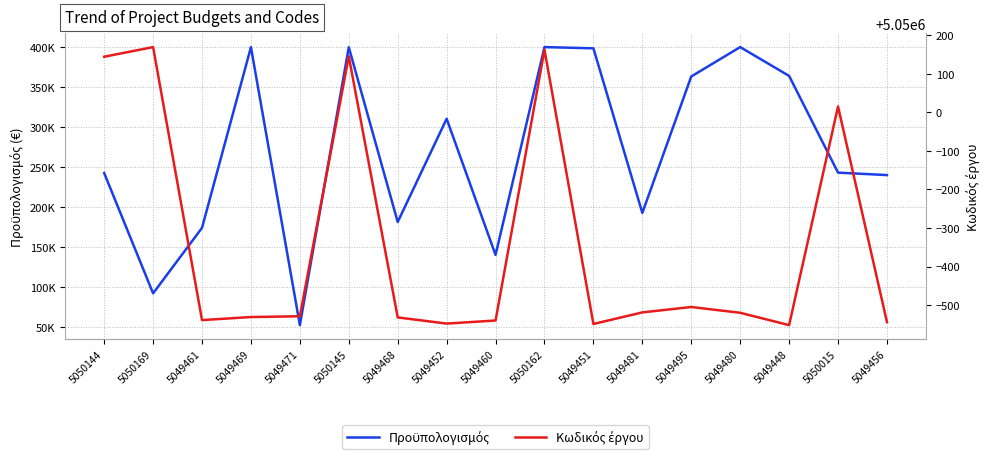

Which series has the widest spread of values?

Προϋπολογισμός